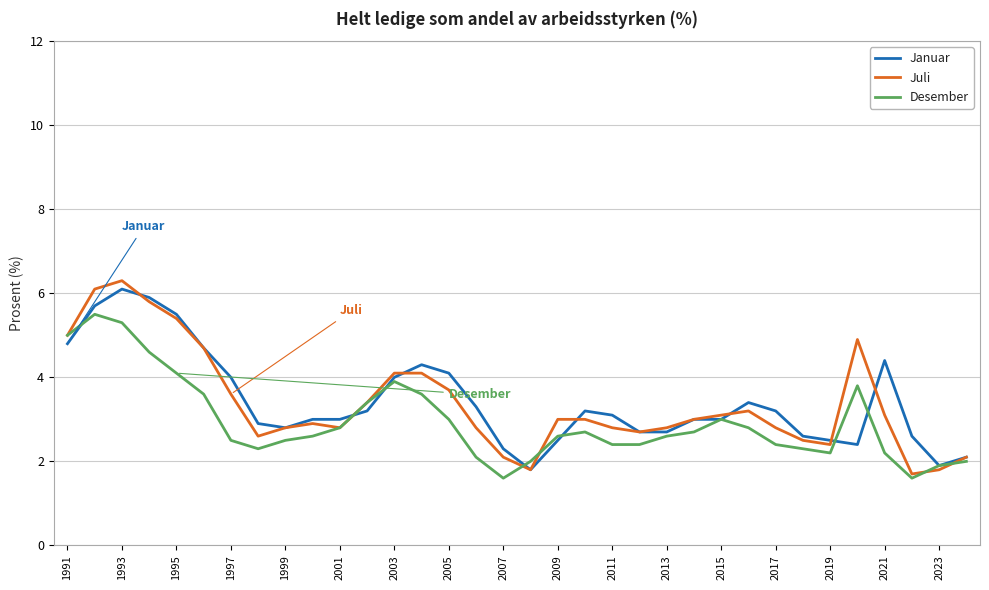

Which series has the widest spread of values?

Juli